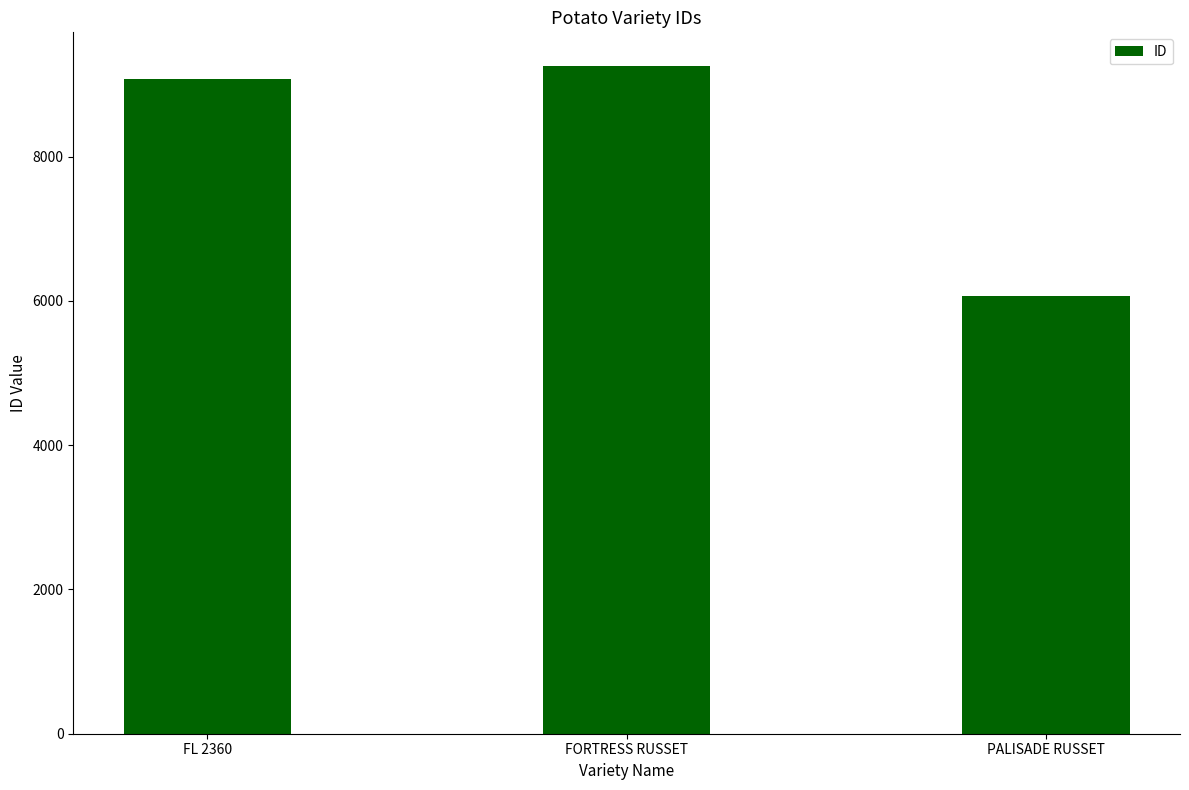

Does the chart contain stacked bars?

No